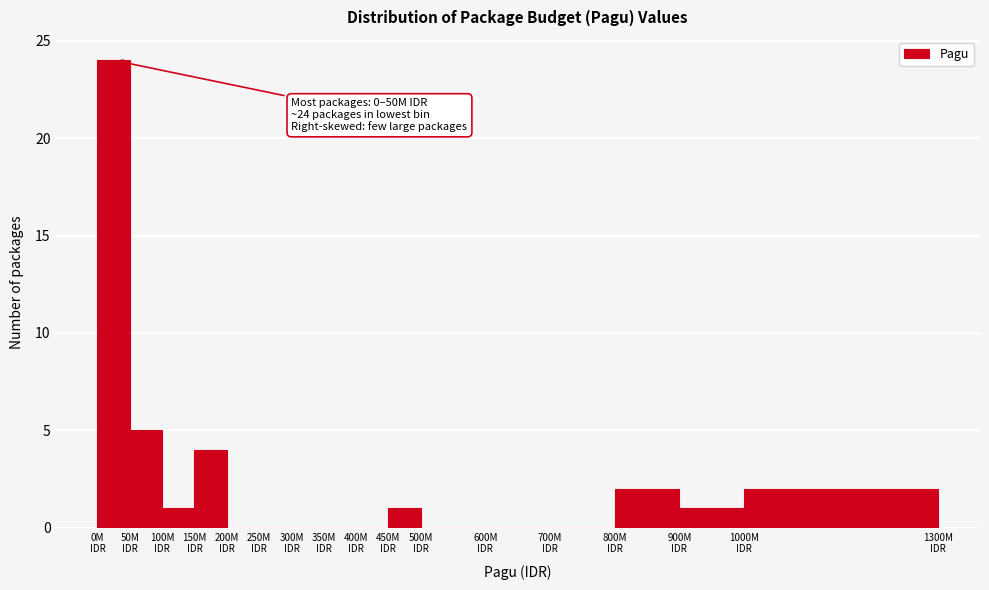

What is the greatest value displayed?

24